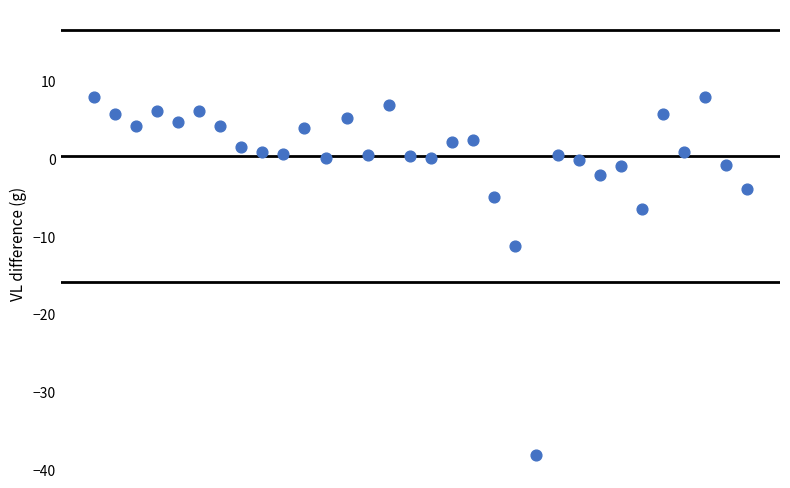

What Y value in the scatter plot is closest to -15?

-11.3